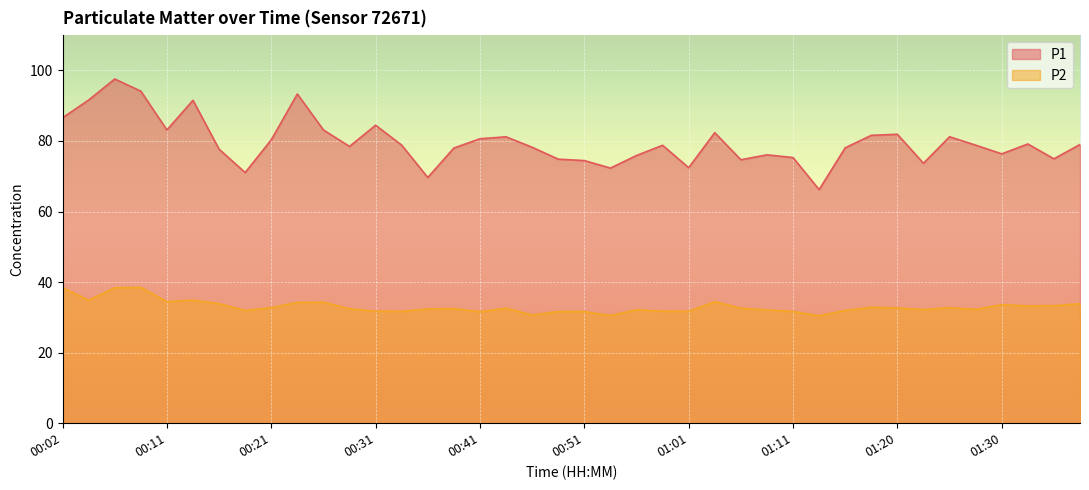

Rank the categories by P2 value from lowest to highest.

01:13, 00:54, 00:46, 00:41, 00:51, 00:49, 01:11, 00:34, 01:01, 00:31, 00:58, 00:19, 01:16, 01:08, 00:56, 01:23, 01:28, 00:36, 00:29, 00:39, 00:44, 01:06, 01:20, 00:21, 01:25, 01:18, 01:33, 01:35, 01:30, 00:16, 01:37, 00:24, 00:26, 00:11, 01:03, 00:04, 00:14, 00:07, 00:02, 00:09